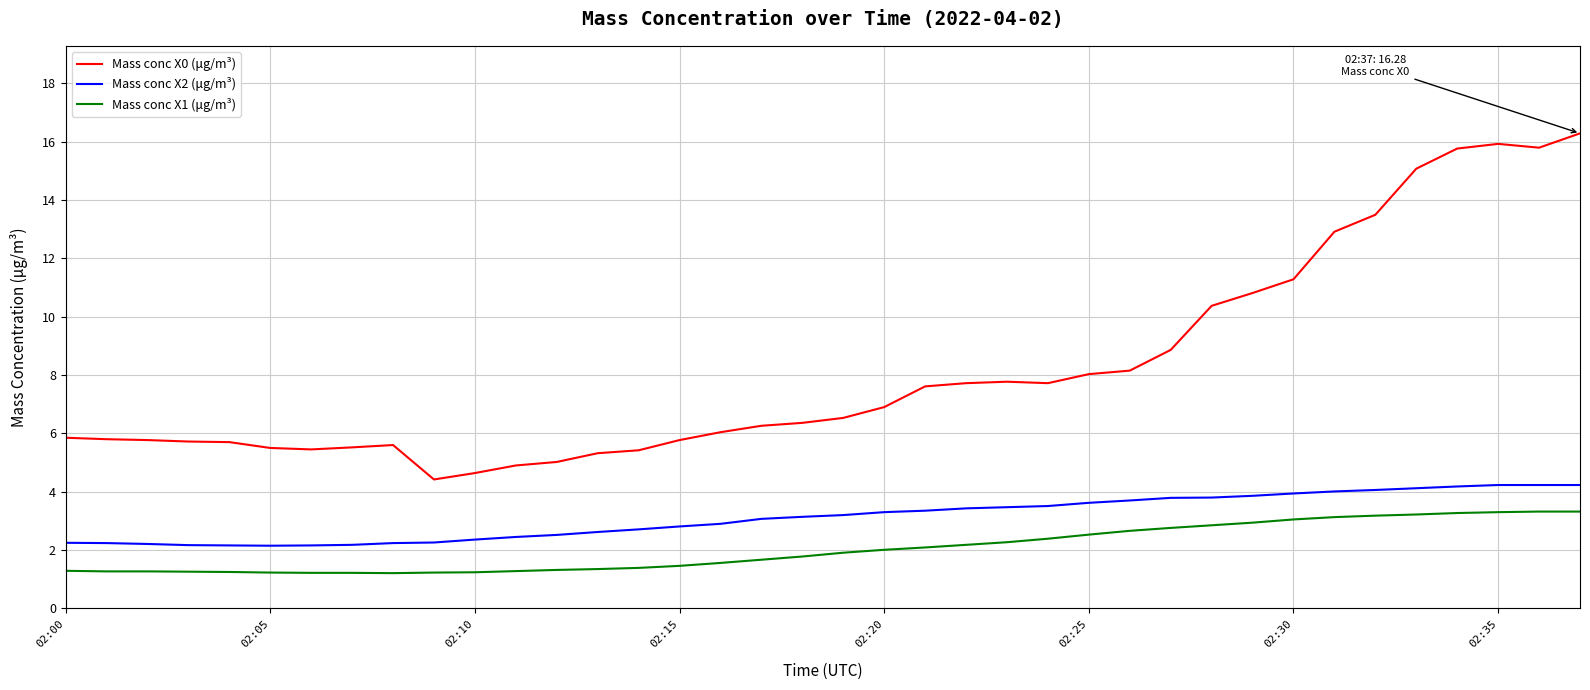

Which series has the largest total across all categories?

Mass conc X0 (μg/m³)